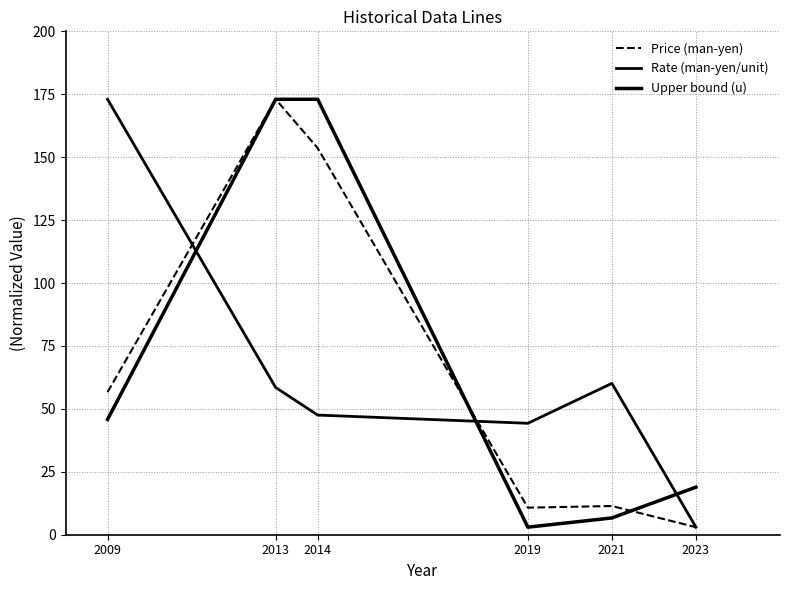

At how many categories does at least one series exceed 99?

3